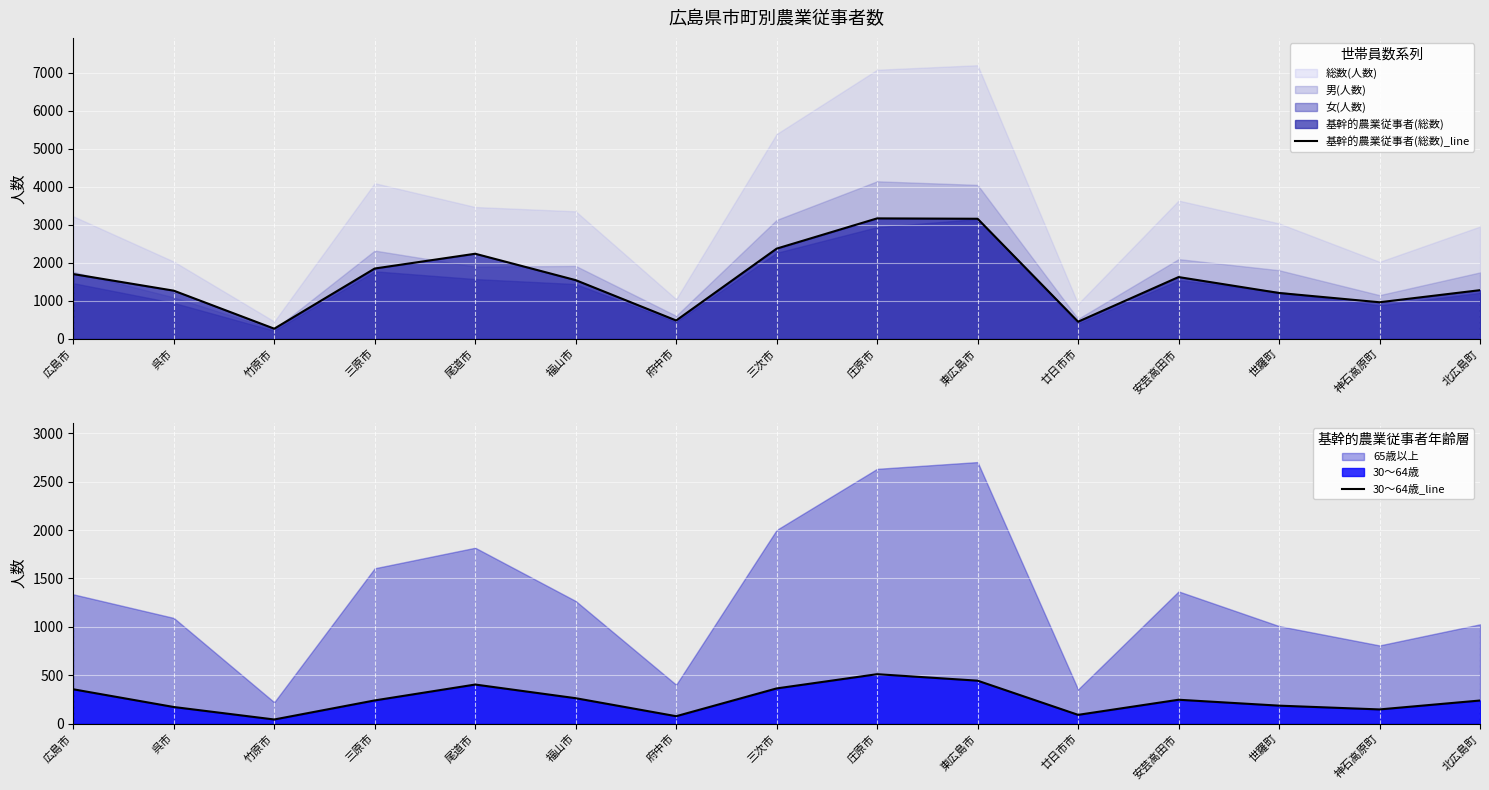

What is the difference between the 30～64歳_line values at 神石高原町 and 福山市?

116